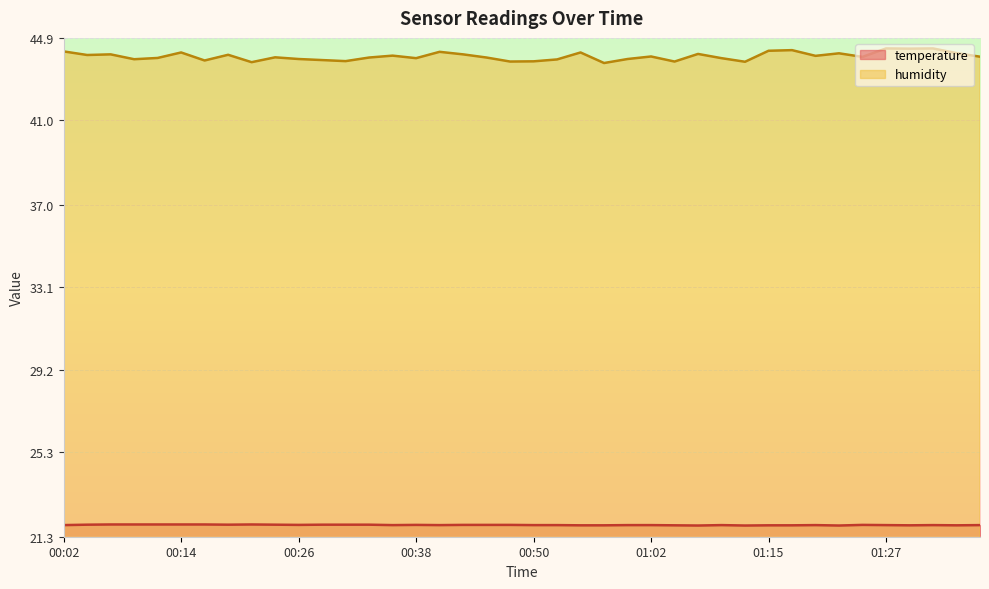

In temperature, how many points are lower than both neighbors (excluding endpoints)?

9